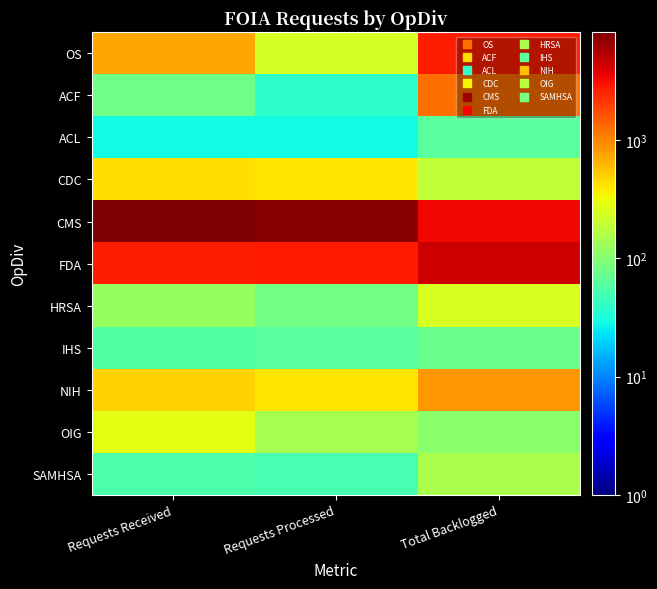

At which category is the sum across all series the highest?

Total Backlogged